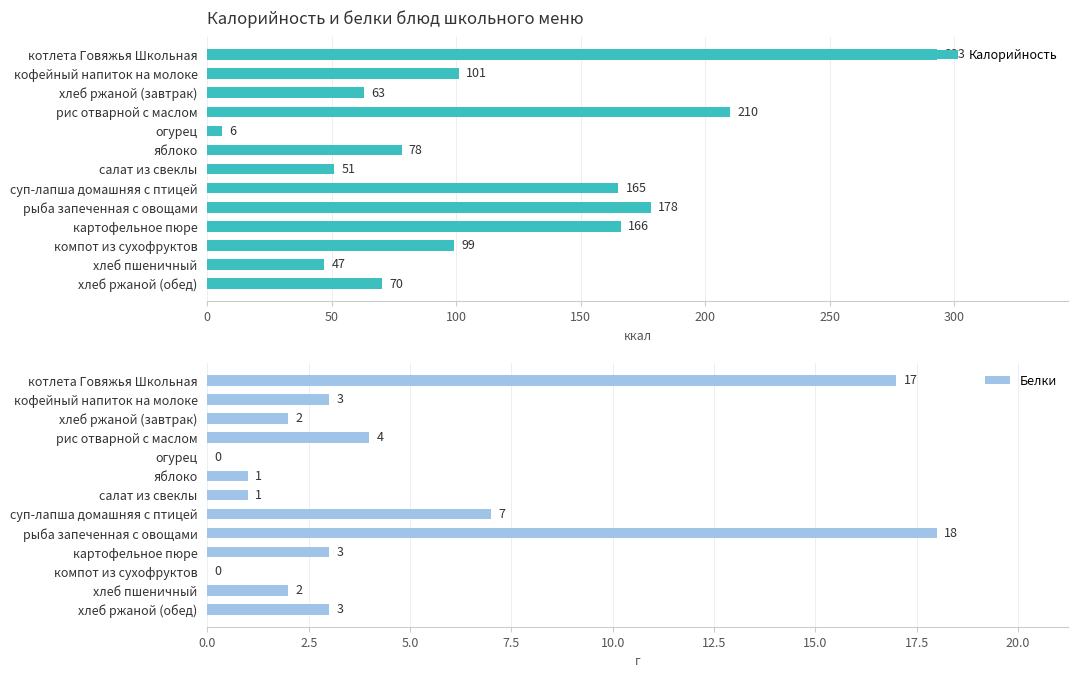

At how many categories does at least one series exceed 176?

3